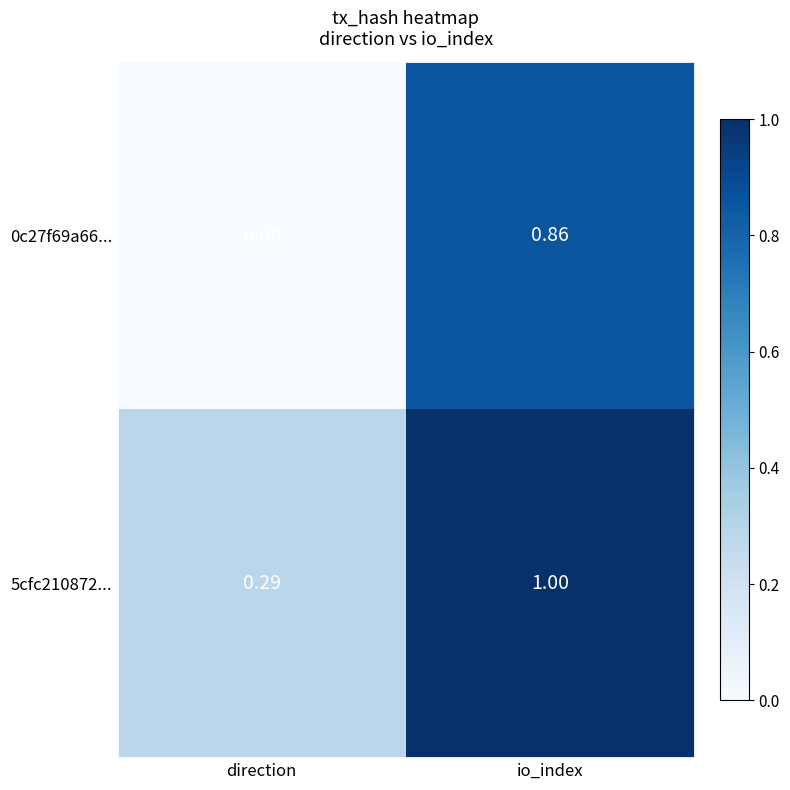

At how many categories does at least one series exceed 0?

2